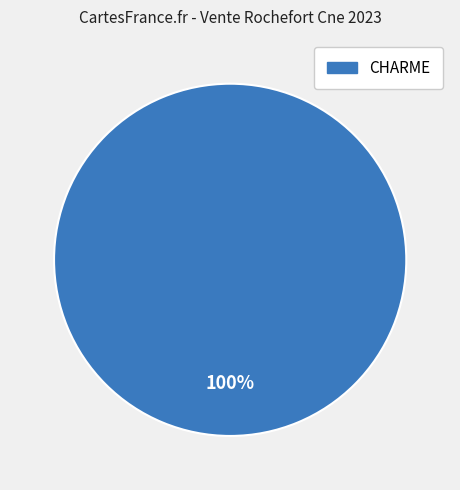

How many segments does this pie chart have?

1